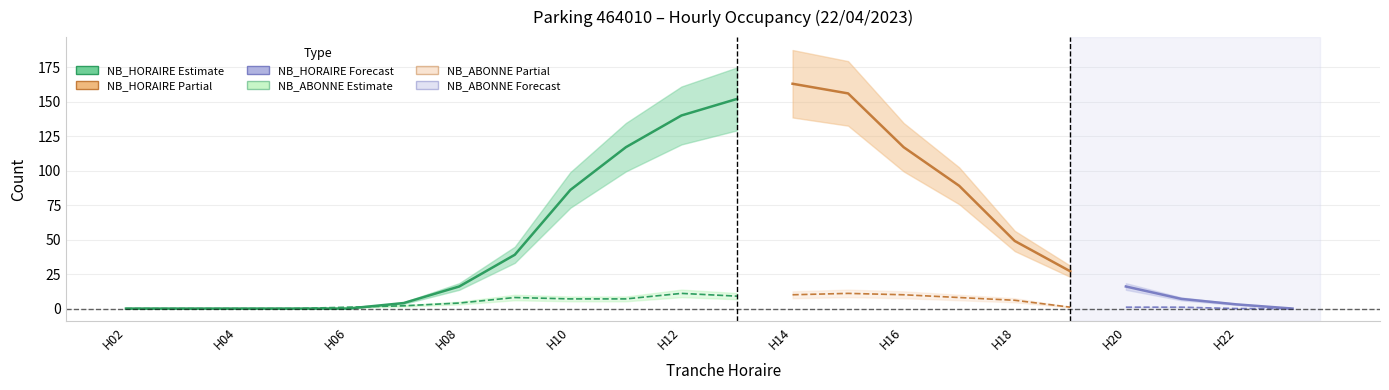

Is it true that NB_HORAIRE equals 4 at 7?

True